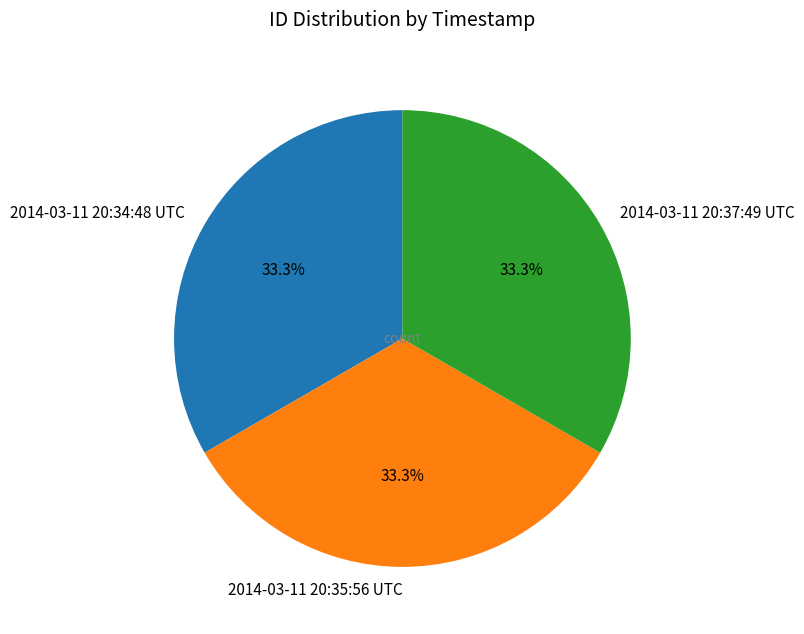

Is there any slice that represents more than half of the pie?

No